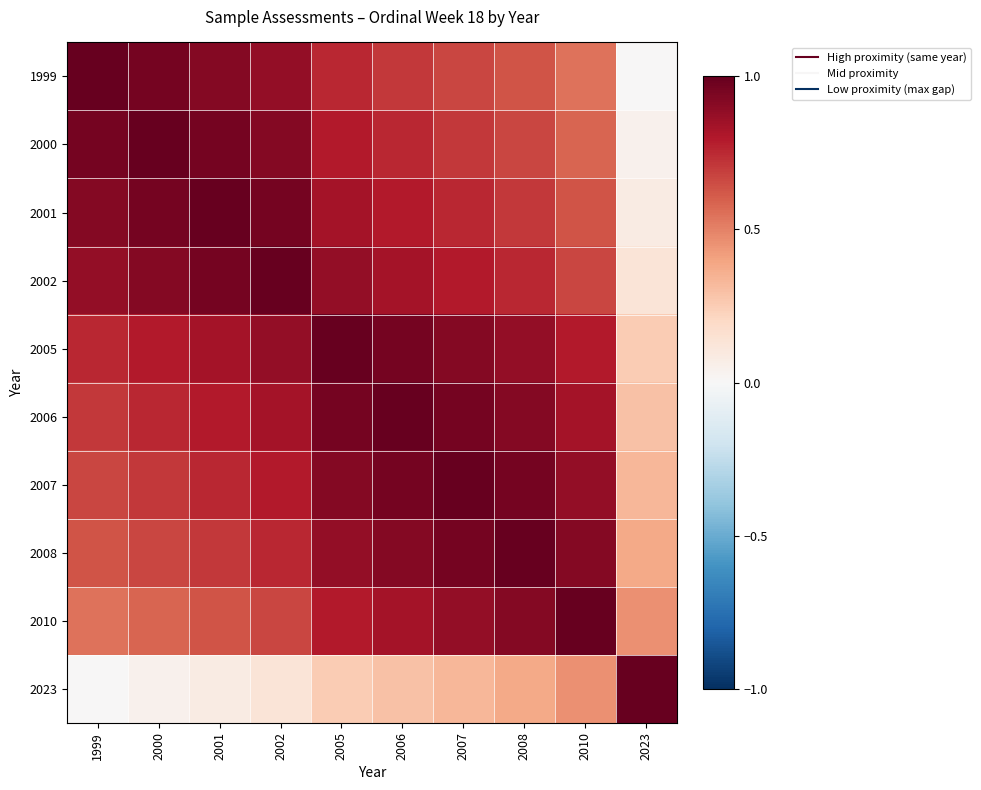

Which series has the widest spread of values?

1999